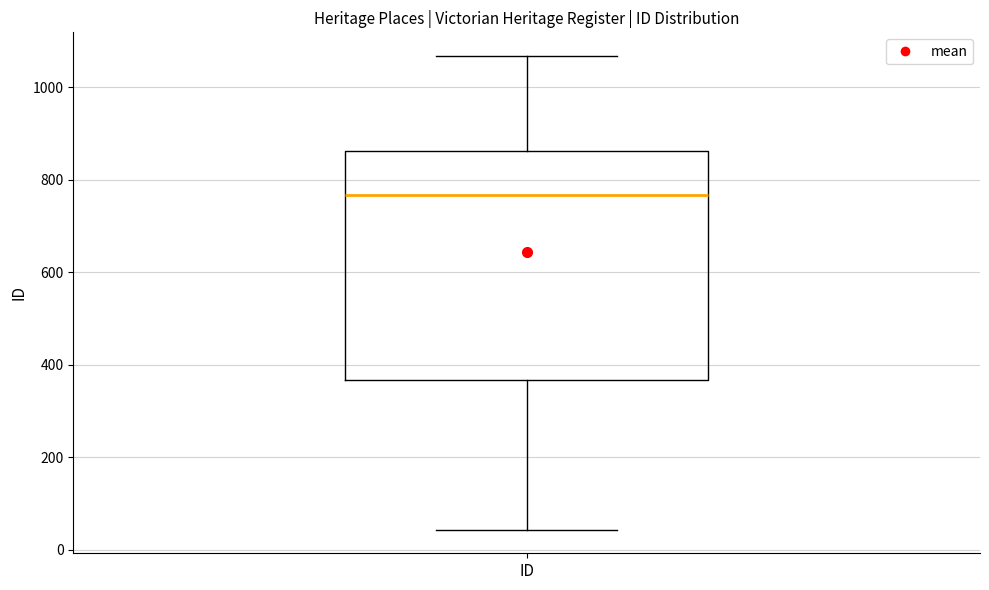

Read this box plot against the y-axis: the position of the median line, the range covered by the box, and the ends of both whiskers. The values are not printed on the chart, so give them approximately, as read against the axis.

median 760, box 360 to 860, whiskers 40 to 1060